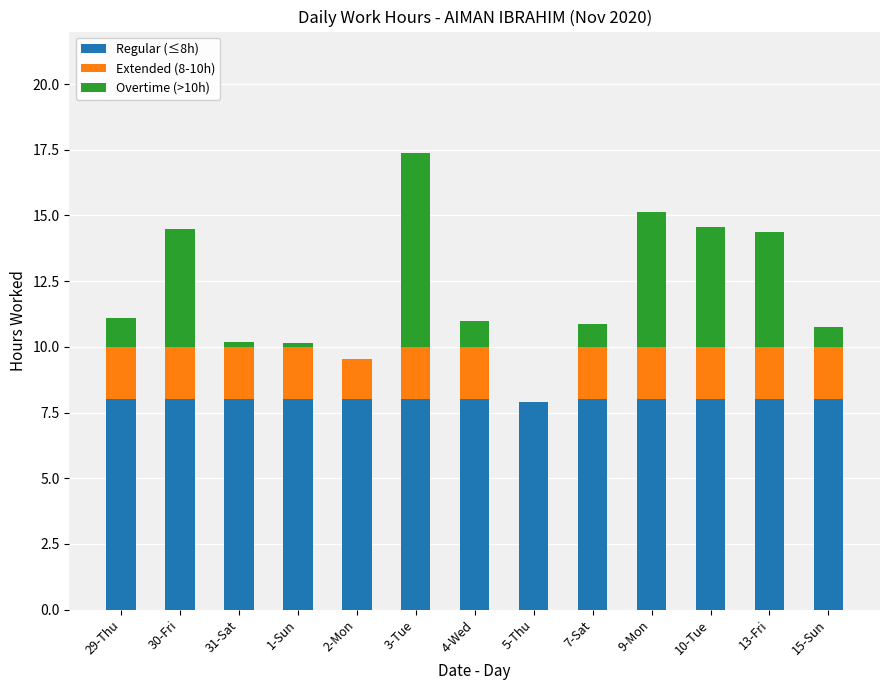

At which category is the sum across all series the highest?

3-Tue